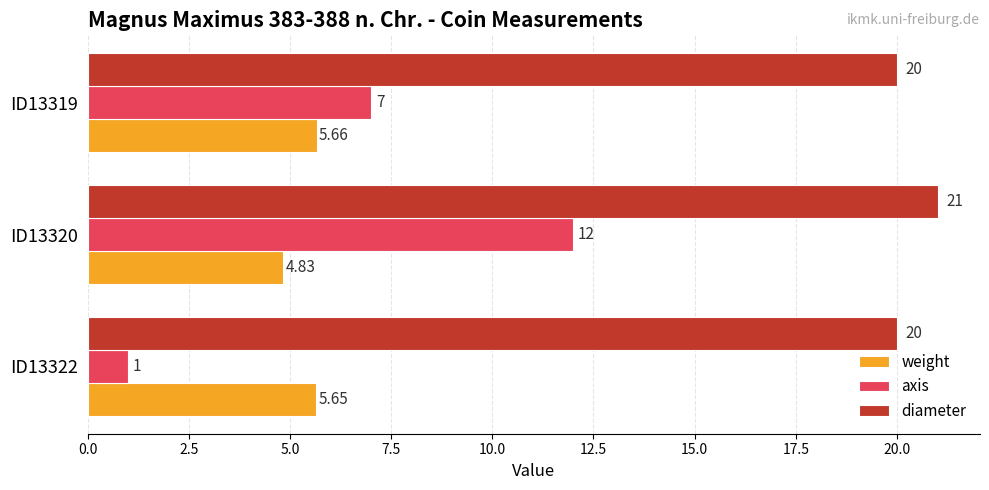

Rank the series at ID13322 from highest to lowest value.

diameter, weight, axis